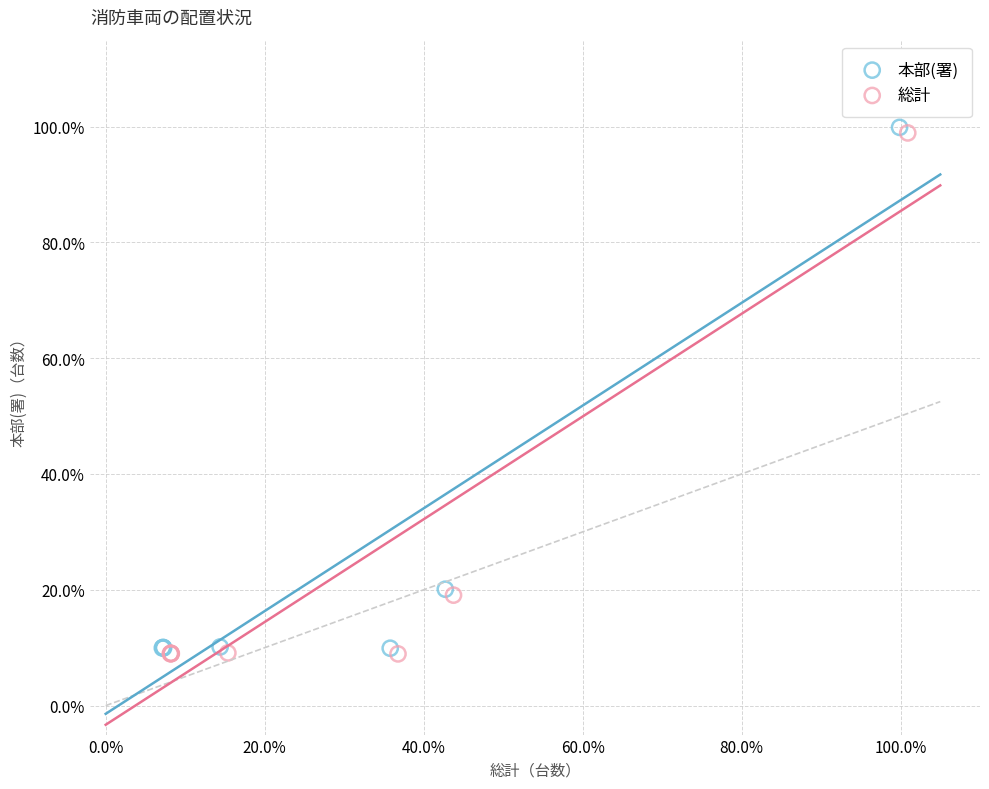

What are all the series names shown in the legend?

本部(署), 総計